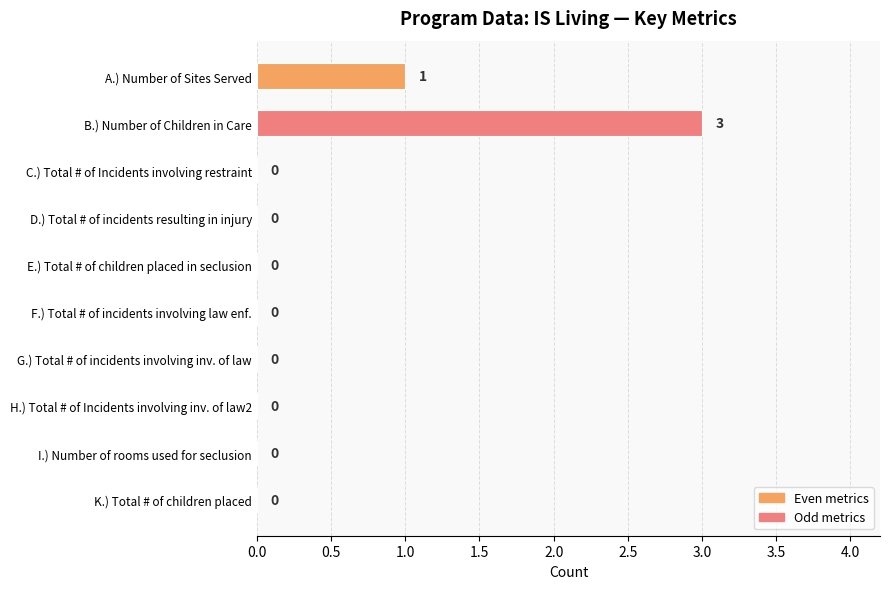

Is it true that the value at C.) Total # of Incidents involving restraint is -1?

False